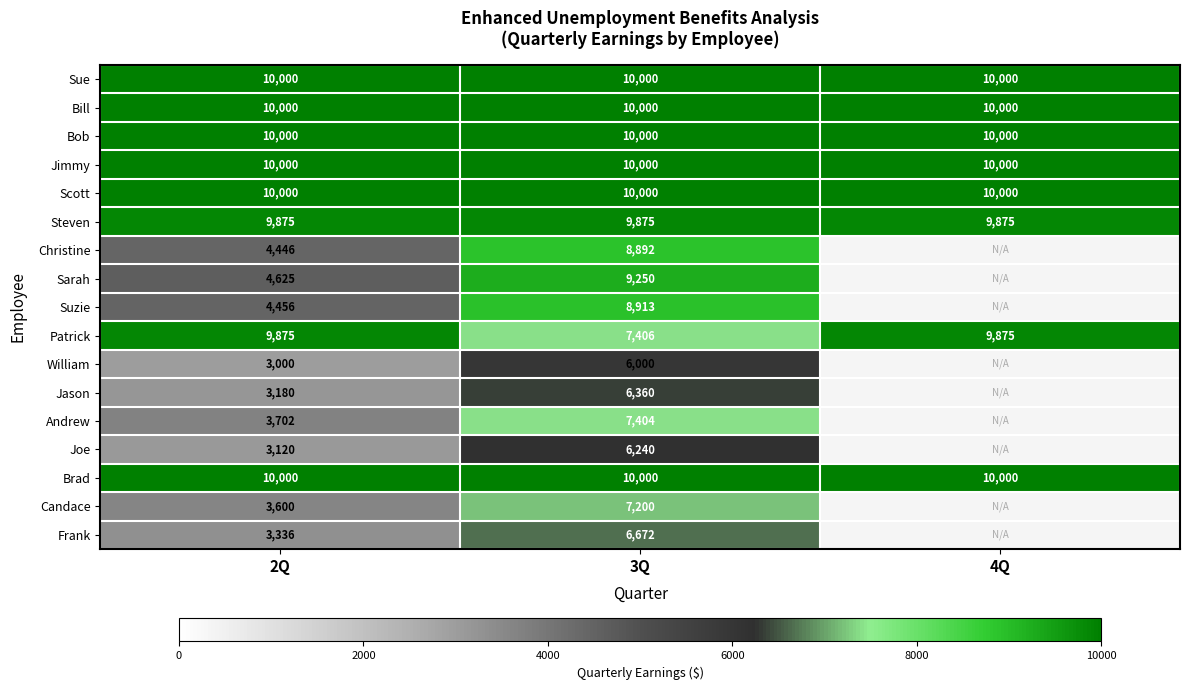

True or false: Bill has a value of 10000 at 2Q.

True